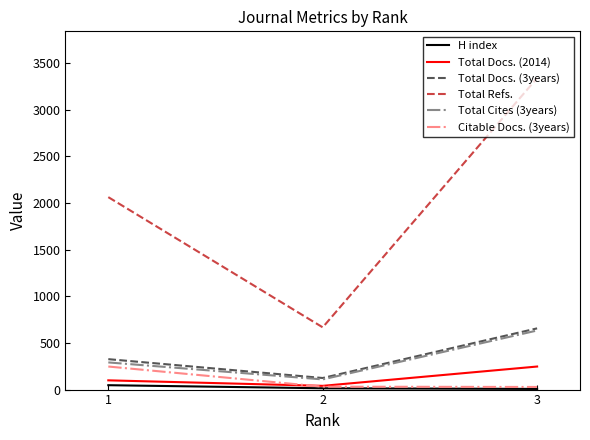

What is the difference between the Total Docs. (3years) values at 3 and 1?

330